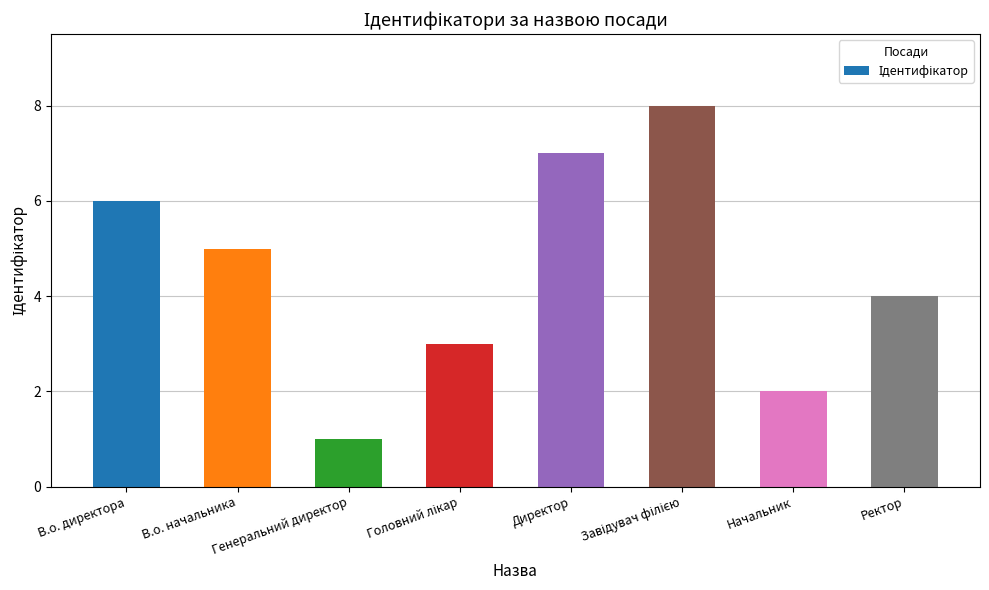

What is the difference between the second highest and minimum values?

6